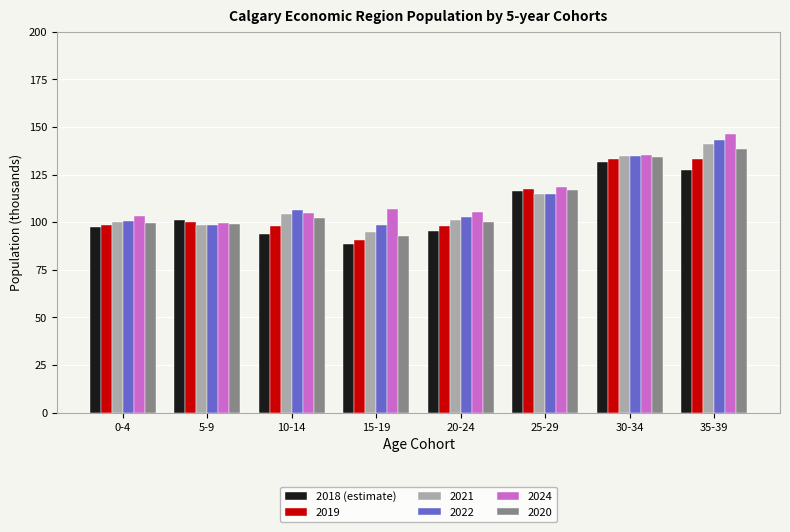

What is the label of the 1st bar from the left?

0-4